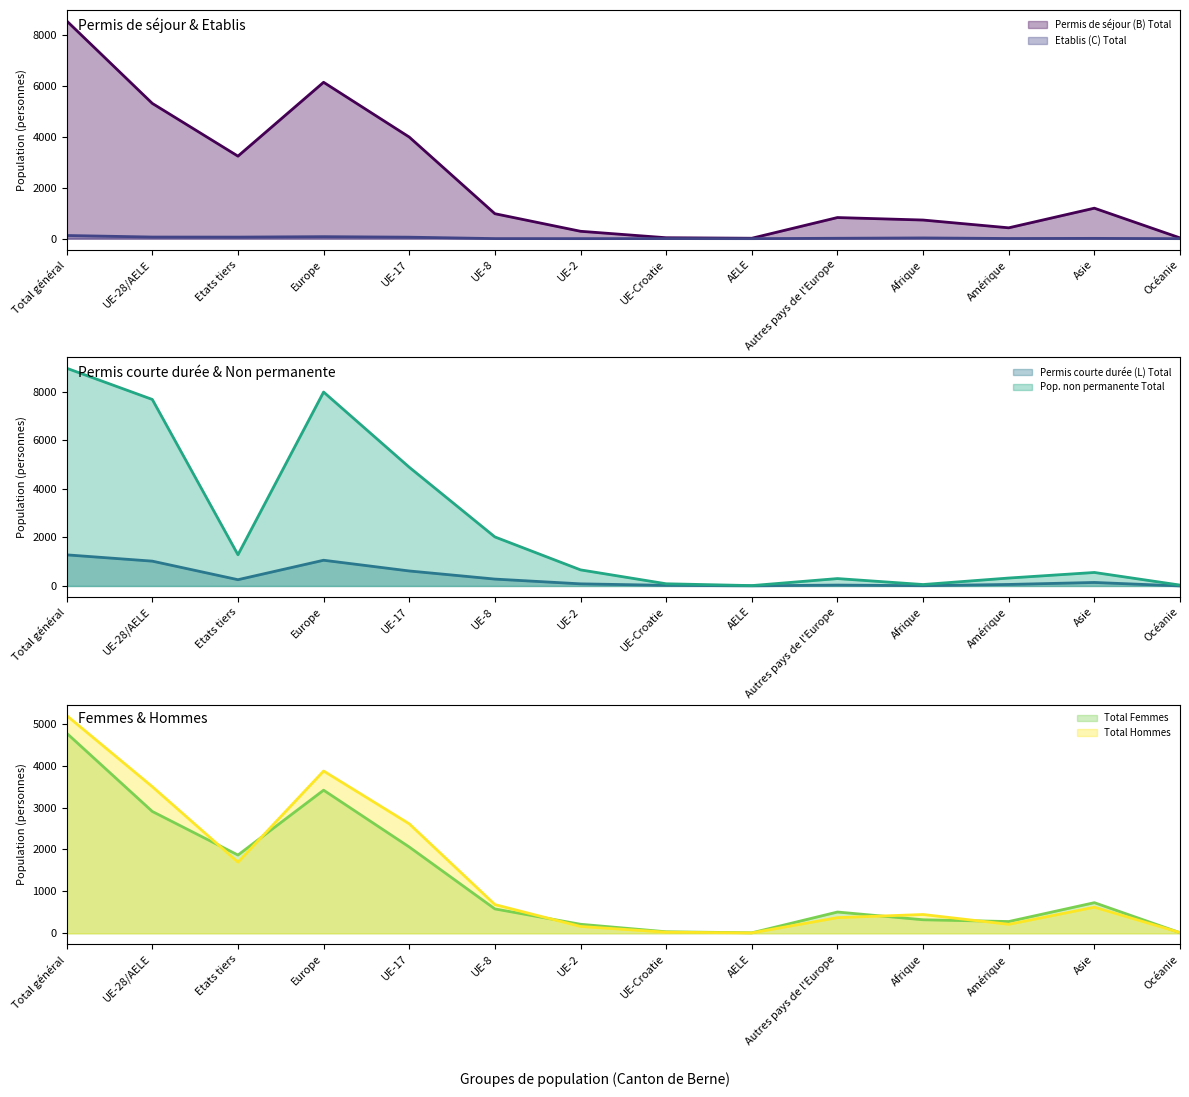

Which series changed the most between Afrique and Amérique?

Permis de séjour (B) Total